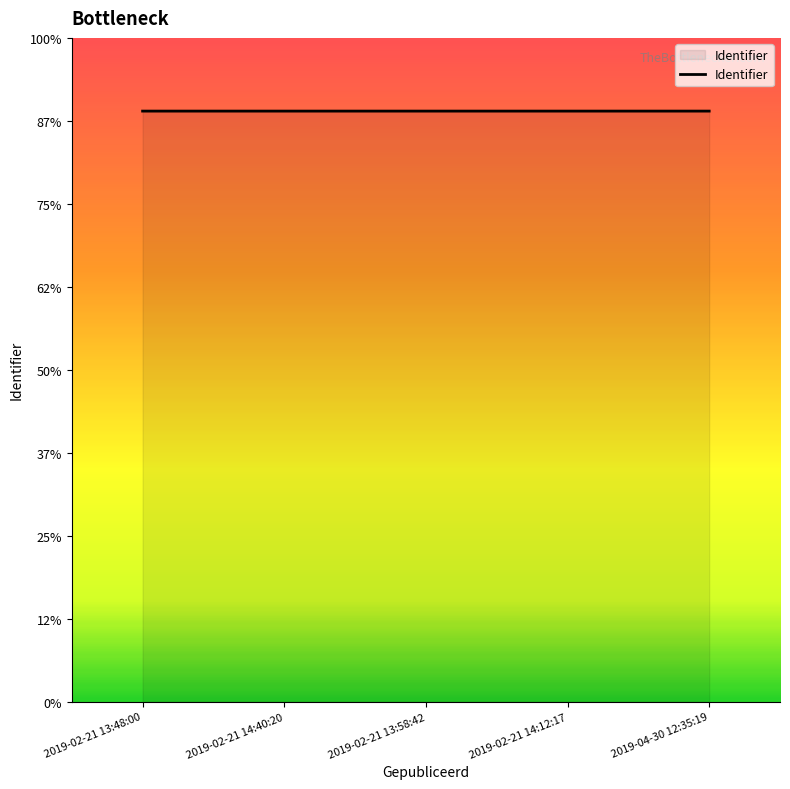

Between 2019-02-21 14:40:20 and 2019-02-21 14:12:17, which is larger?

2019-02-21 14:12:17